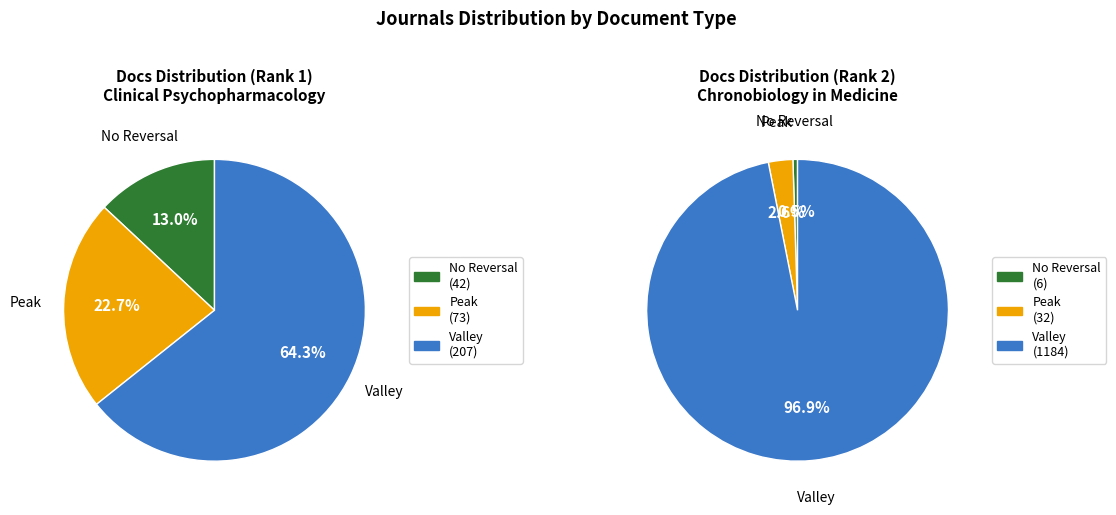

Rank the series at Chronobiology in Medicine (Rank 2) from highest to lowest value.

Valley, Peak, No Reversal